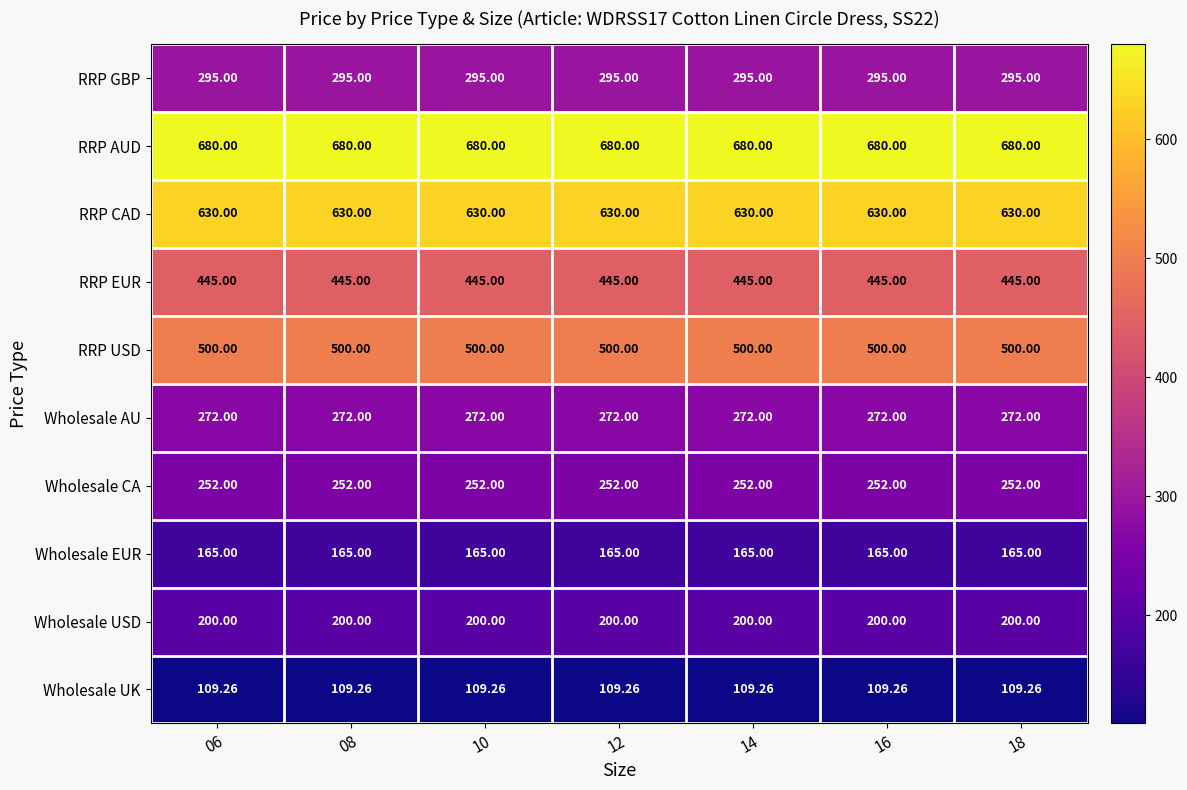

What is the total value across all series at 14?

3548.3